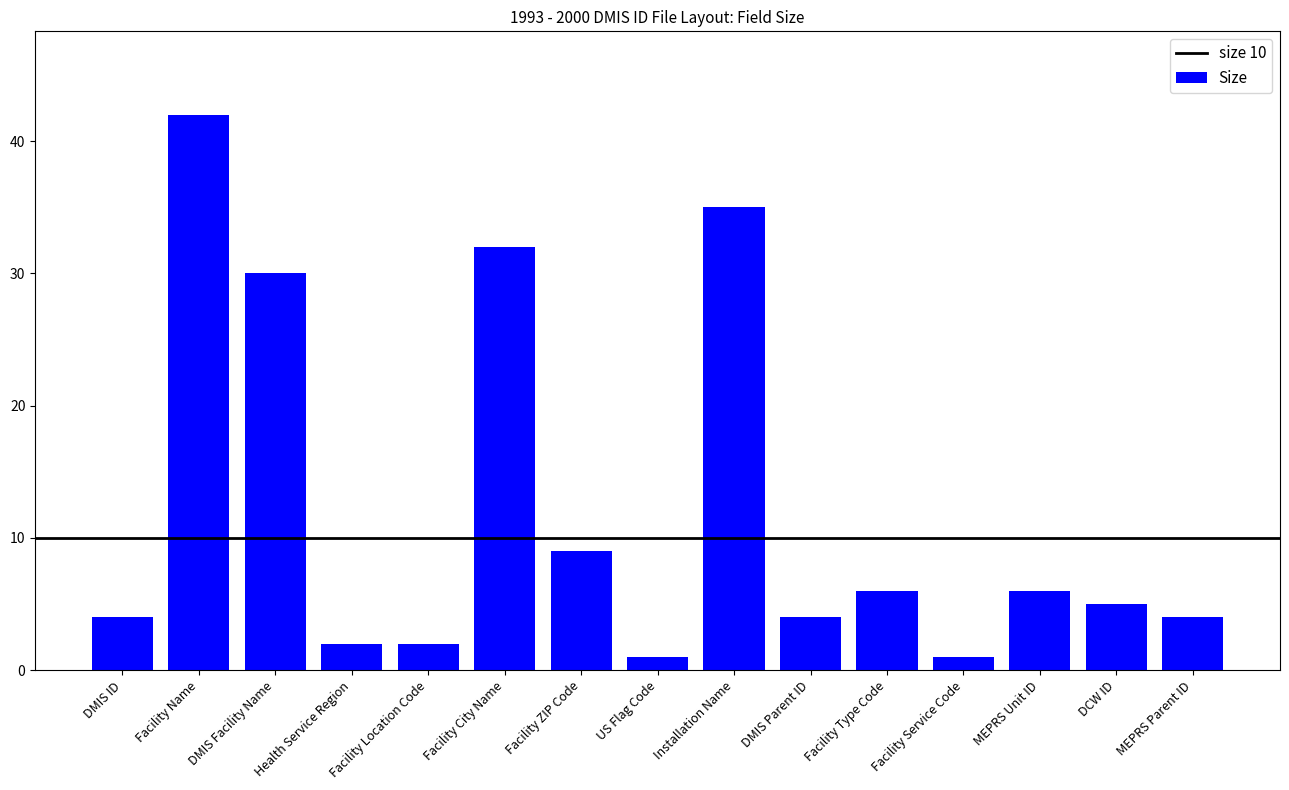

Reading left to right, list all the values displayed in this chart.

4	42	30	2	2	32	9	1	35	4	6	1	6	5	4